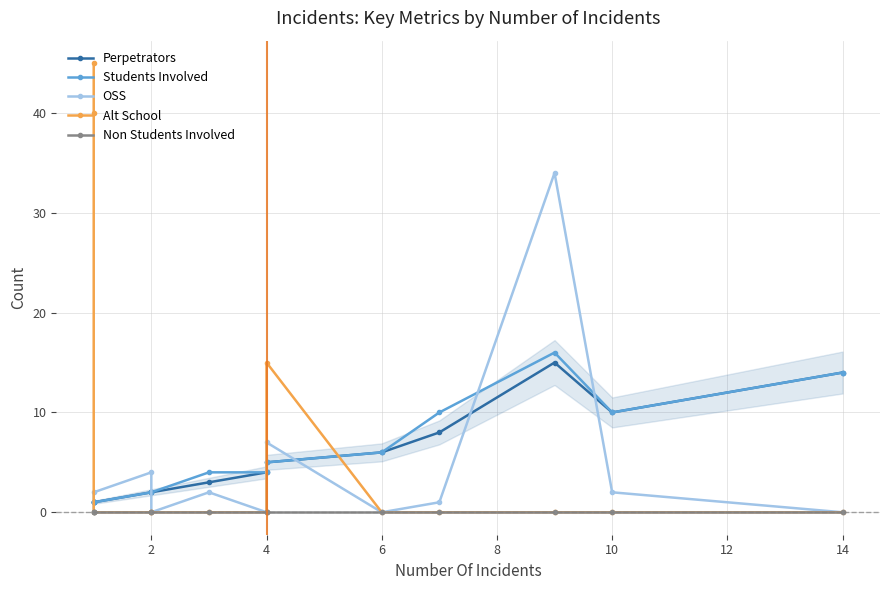

What is the value of the Perpetrators point at the 3rd from the left?

1